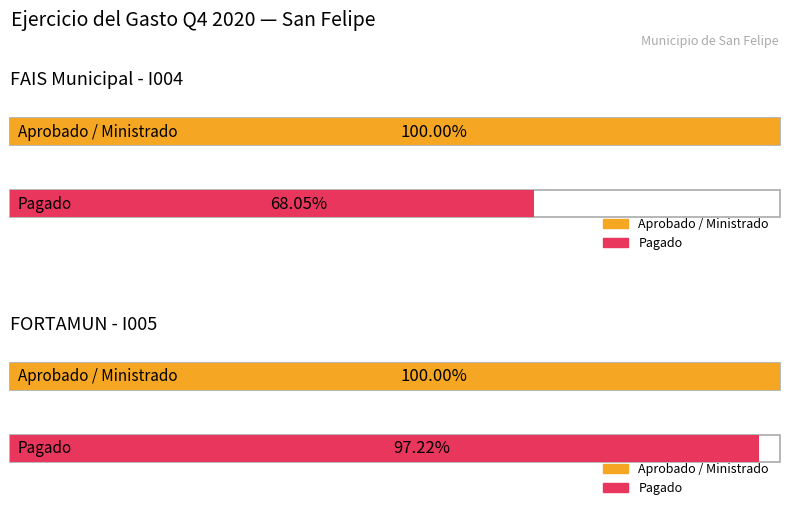

Is it true that Pagado equals 76545828.0 at FORTAMUN (I005)?

True